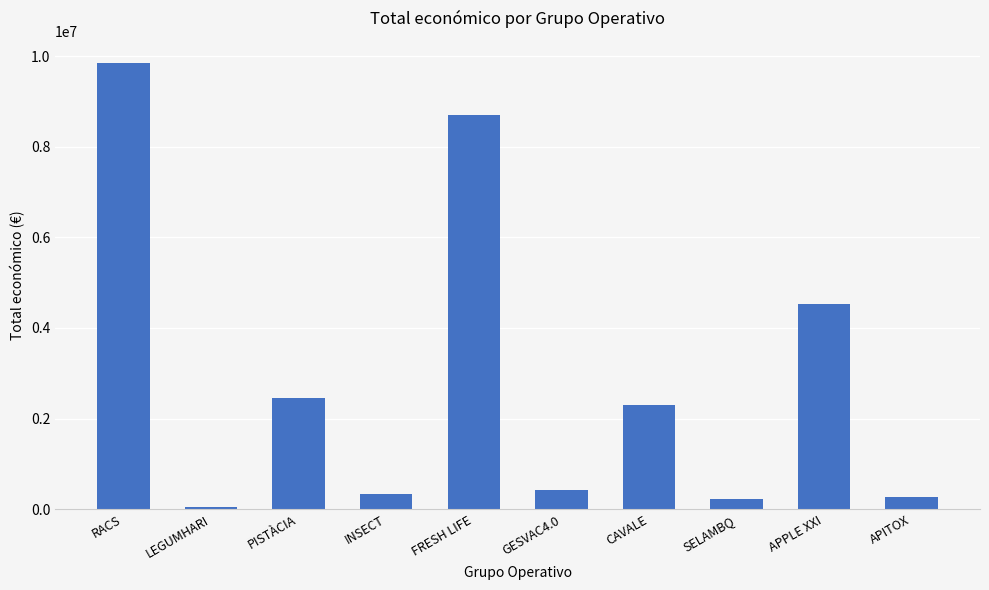

Which label corresponds to the largest value in the chart?

RACS